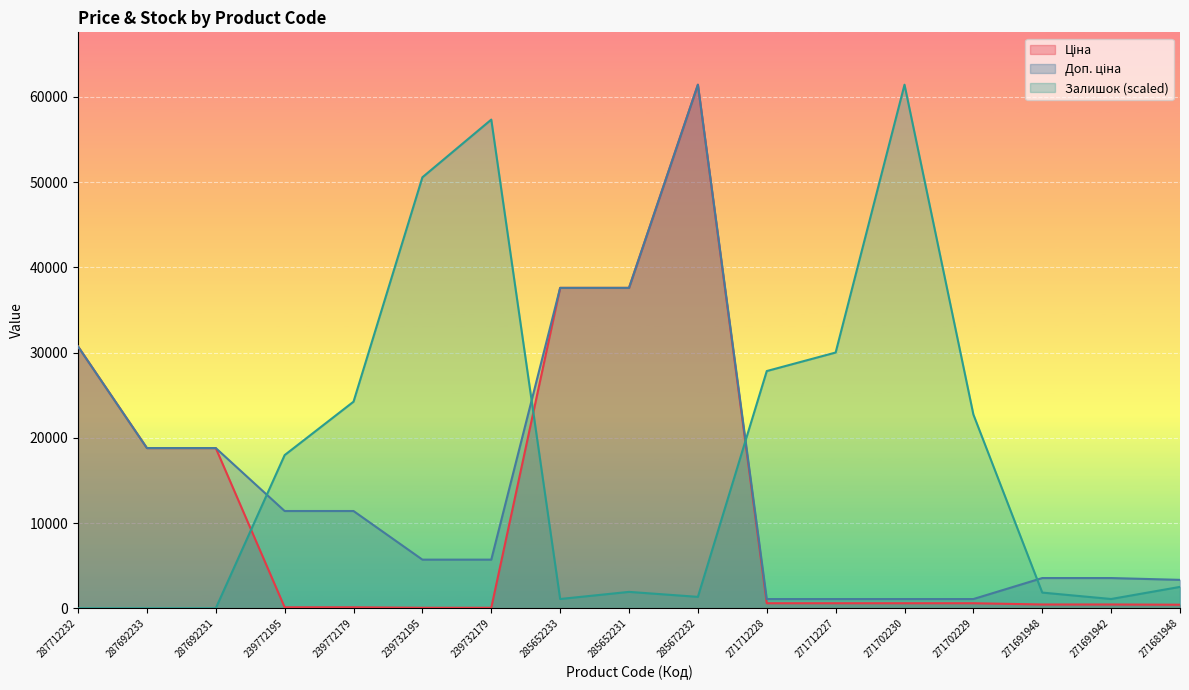

Reading right to left, what are all the values shown in this chart?

Ціна: 271681948=416.6	271691942=443.1	271691948=443.1	271702229=589.9	271702230=589.9	271712227=589.9	271712228=589.9	285672232=61434.3	285652231=37593.6	285652233=37593.6	239732179=57.0	239732195=57.0	239772179=114.1	239772195=114.1	287692231=18796.8	287692233=18796.8	287712232=30717.1
Доп. ціна: 271681948=3332.5	271691942=3545.0	271691948=3545.0	271702229=1081.7	271702230=1081.7	271712227=1081.7	271712228=1081.7	285672232=61434.3	285652231=37593.6	285652233=37593.6	239732179=5705.0	239732195=5705.0	239772179=11410.0	239772195=11410.0	287692231=18796.8	287692233=18796.8	287712232=30717.1
Залишок: 271681948=2507.5	271691942=1086.6	271691948=1838.8	271702229=22734.9	271702230=61434.3	271712227=30006.7	271712228=27833.5	285672232=1337.3	285652231=1922.4	285652233=1086.6	239732179=57338.6	239732195=50568.3	239772179=24239.4	239772195=17970.6	287692231=0.0	287692233=0.0	287712232=0.0